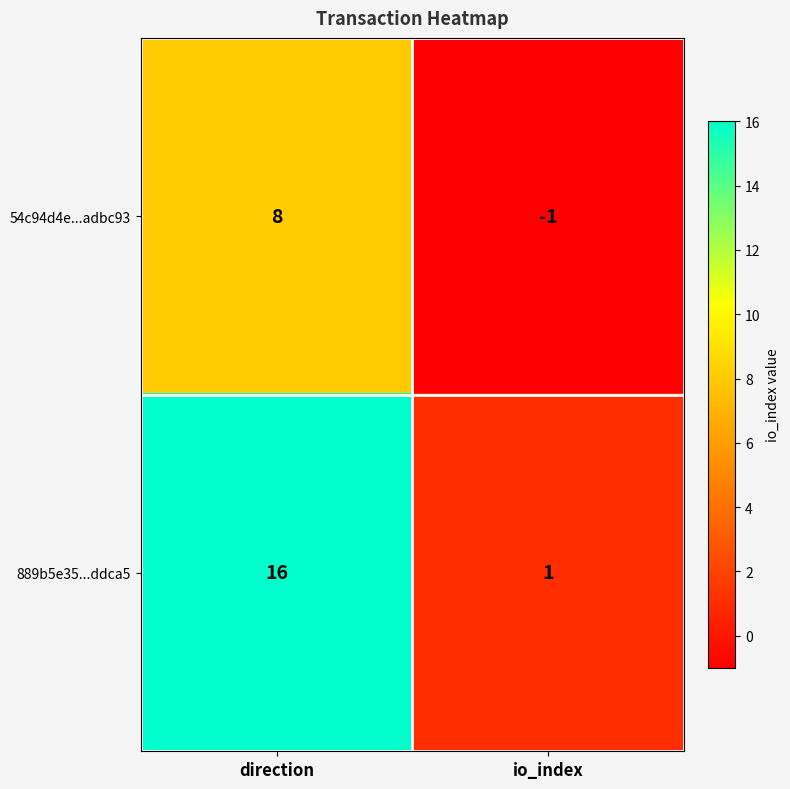

What is the sum of all 54c94d4e...adbc93 values?

7